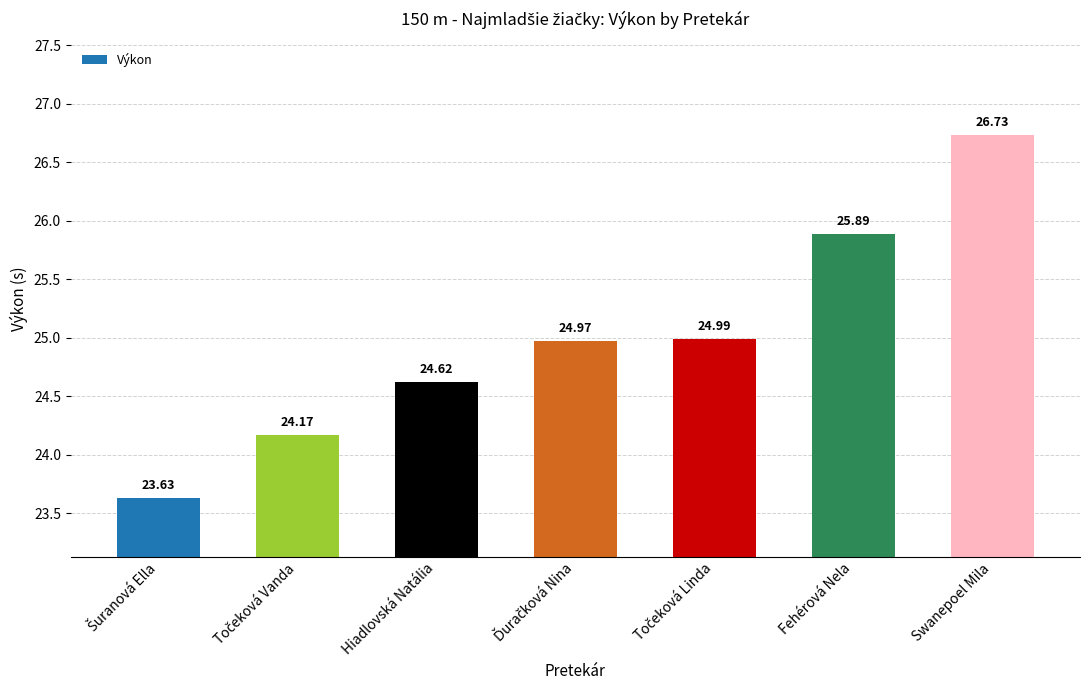

What is the sum of all values?

175.0